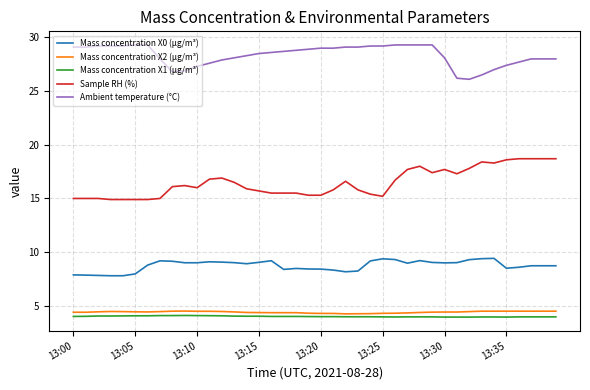

True or false: Mass concentration X2 (μg/m³) and Ambient temperature (°C) intersect in this chart.

False